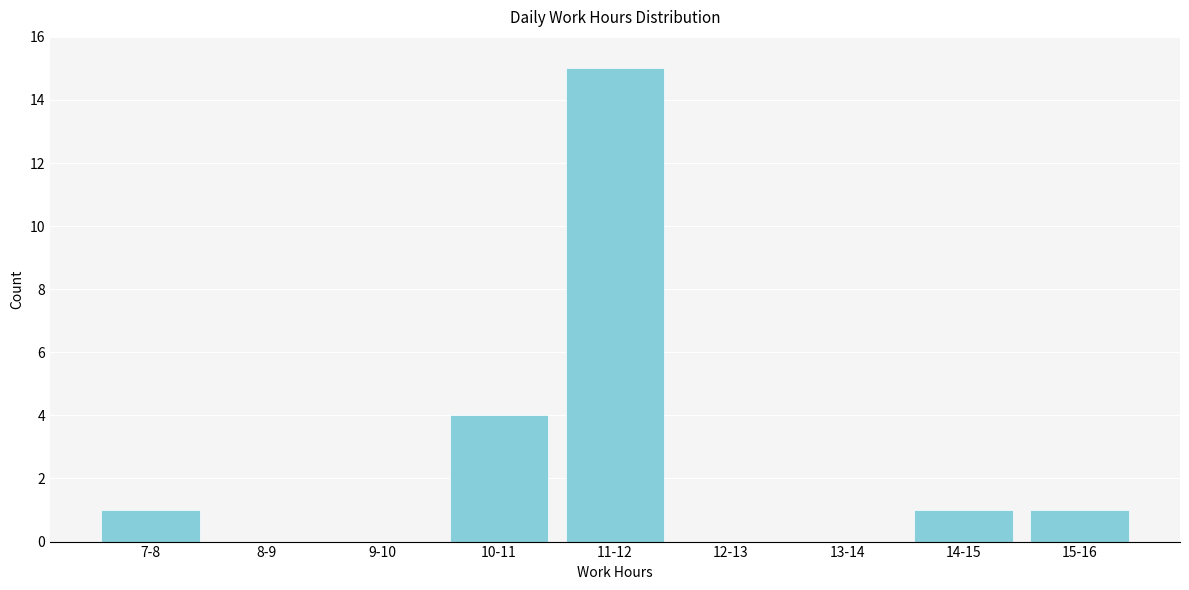

Reading left to right, transcribe all the data shown in this chart.

7-8=1	8-9=0	9-10=0	10-11=4	11-12=15	12-13=0	13-14=0	14-15=1	15-16=1